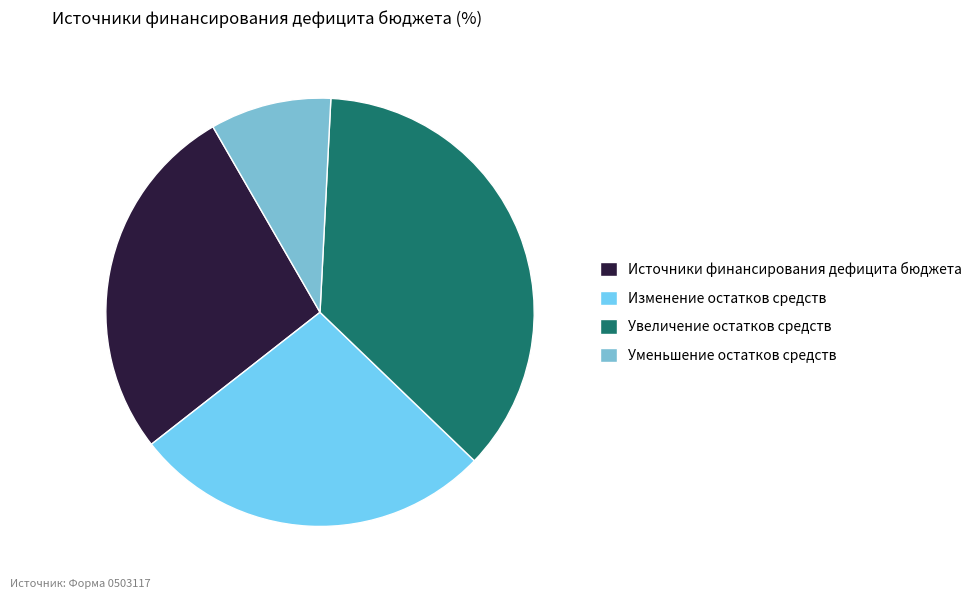

How many slices are in this pie chart?

4